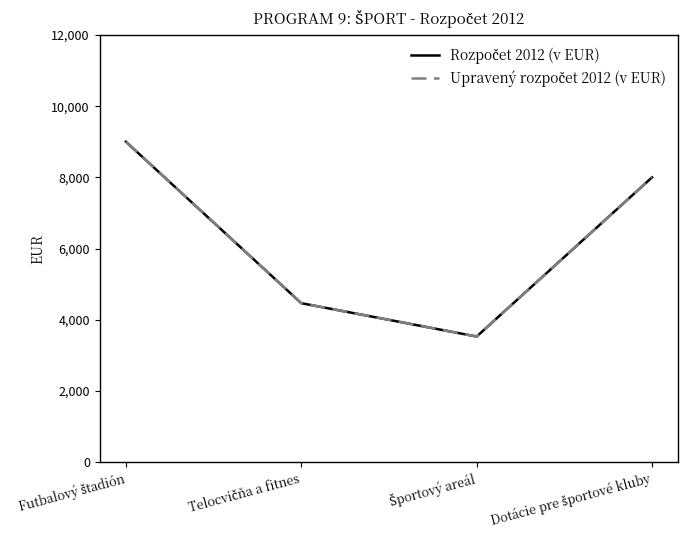

Does the chart display data point markers on the line(s)?

No